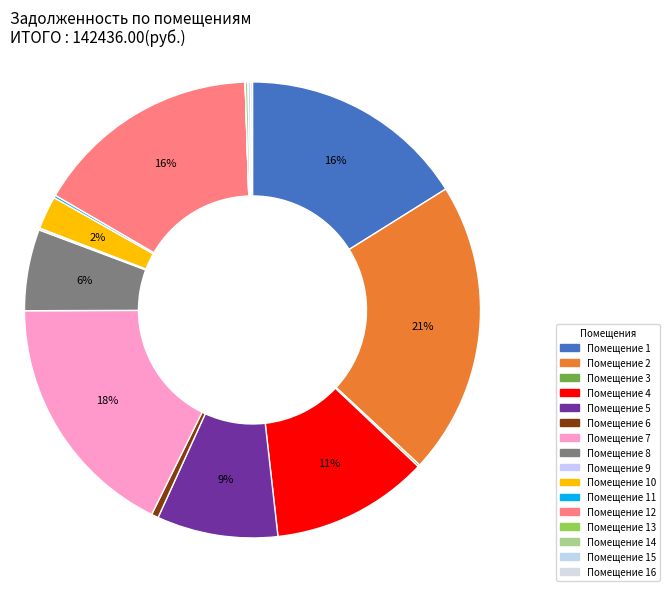

To the nearest percent, what is the difference between the largest and smallest slice percentages?

21%